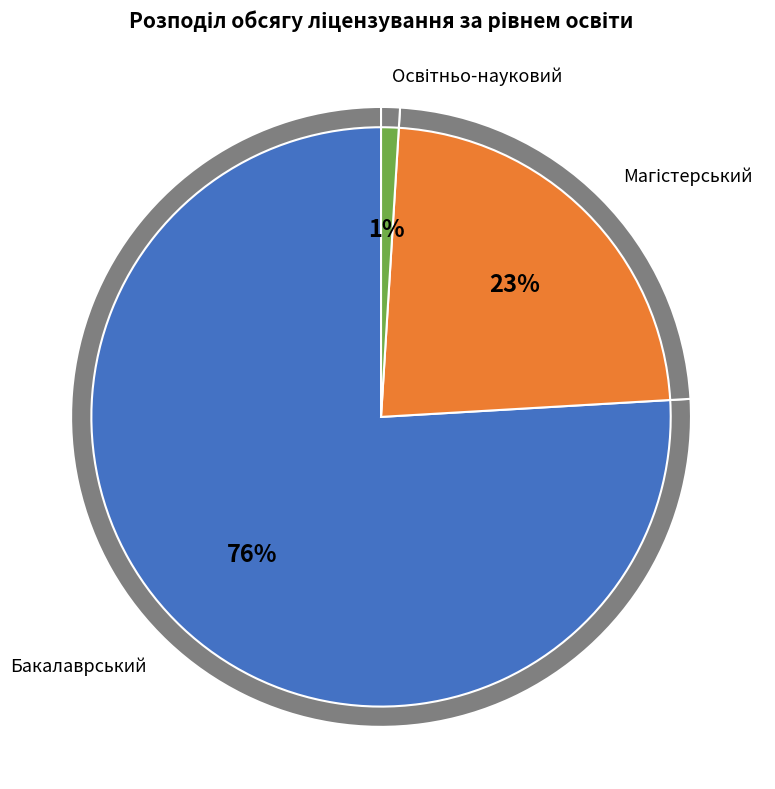

Is перший (бакалаврський) рівень the majority of the pie?

Yes